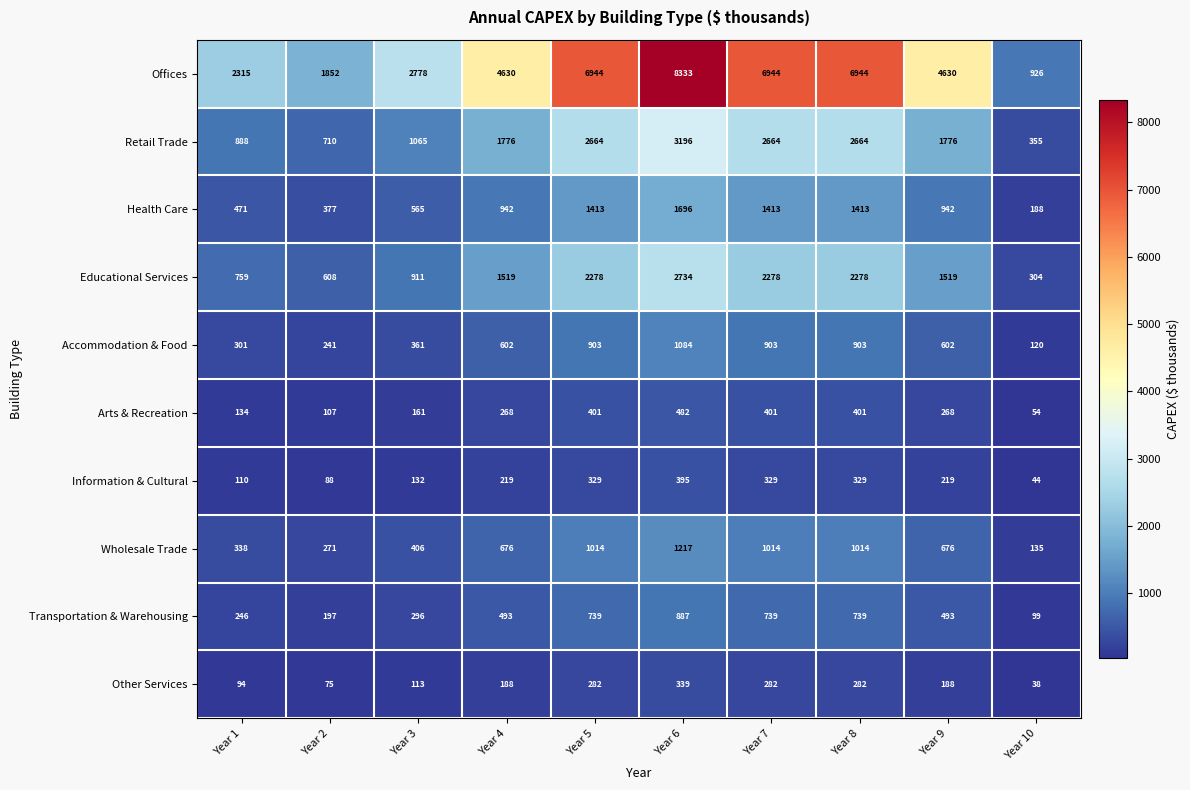

How many data points in Other Services are less than 188?

4